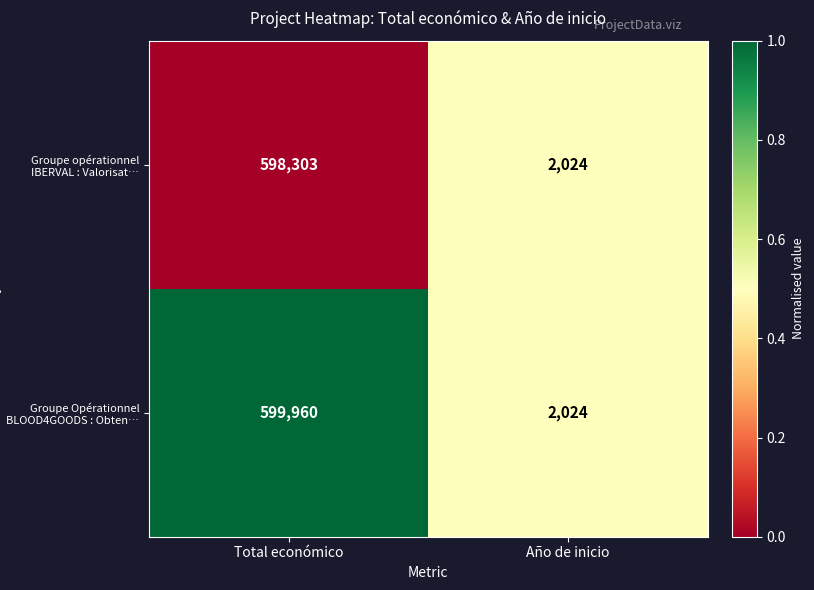

What is the difference between the maximum and minimum values in the Groupe opérationnel IBERVAL : Valorisat… series?

596279